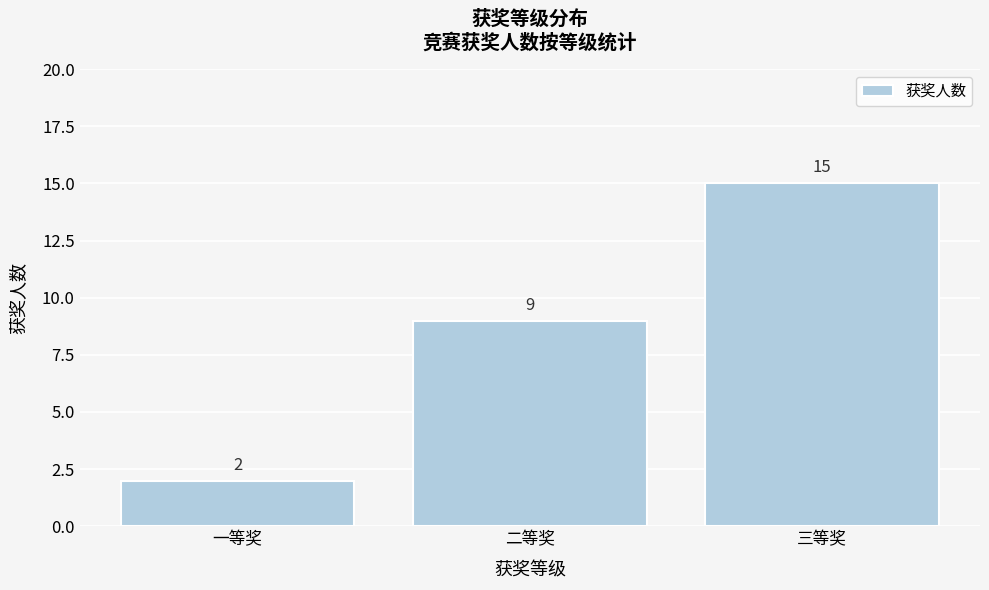

Reading right to left, what are all the values shown in this chart?

三等奖=15	二等奖=9	一等奖=2